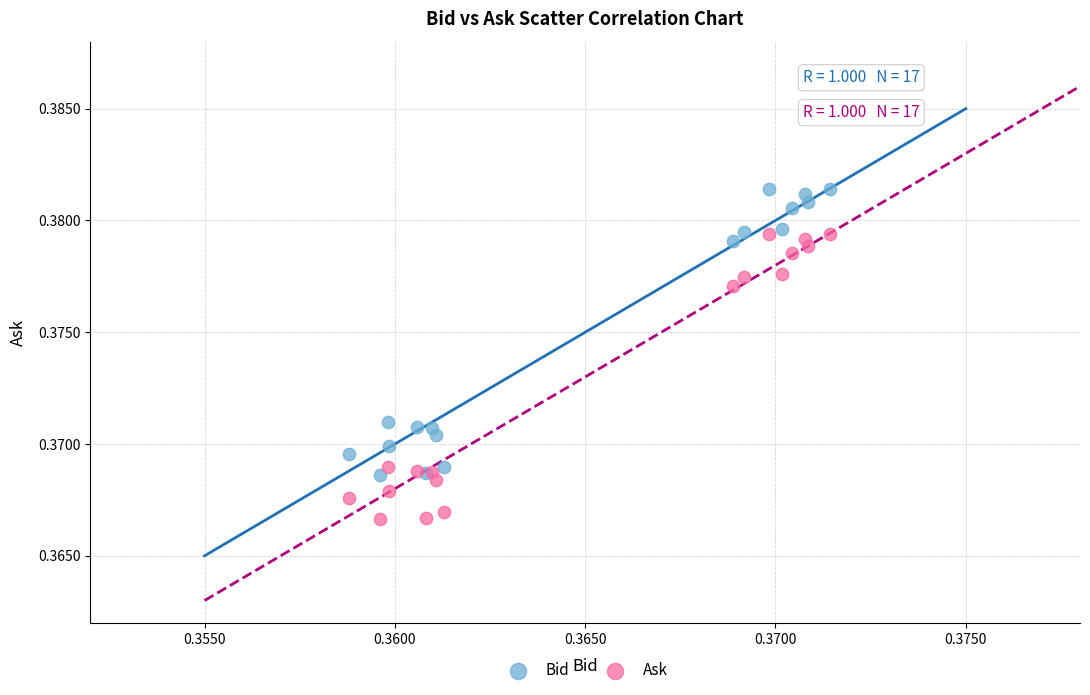

Which series reaches the maximum Y coordinate?

Bid